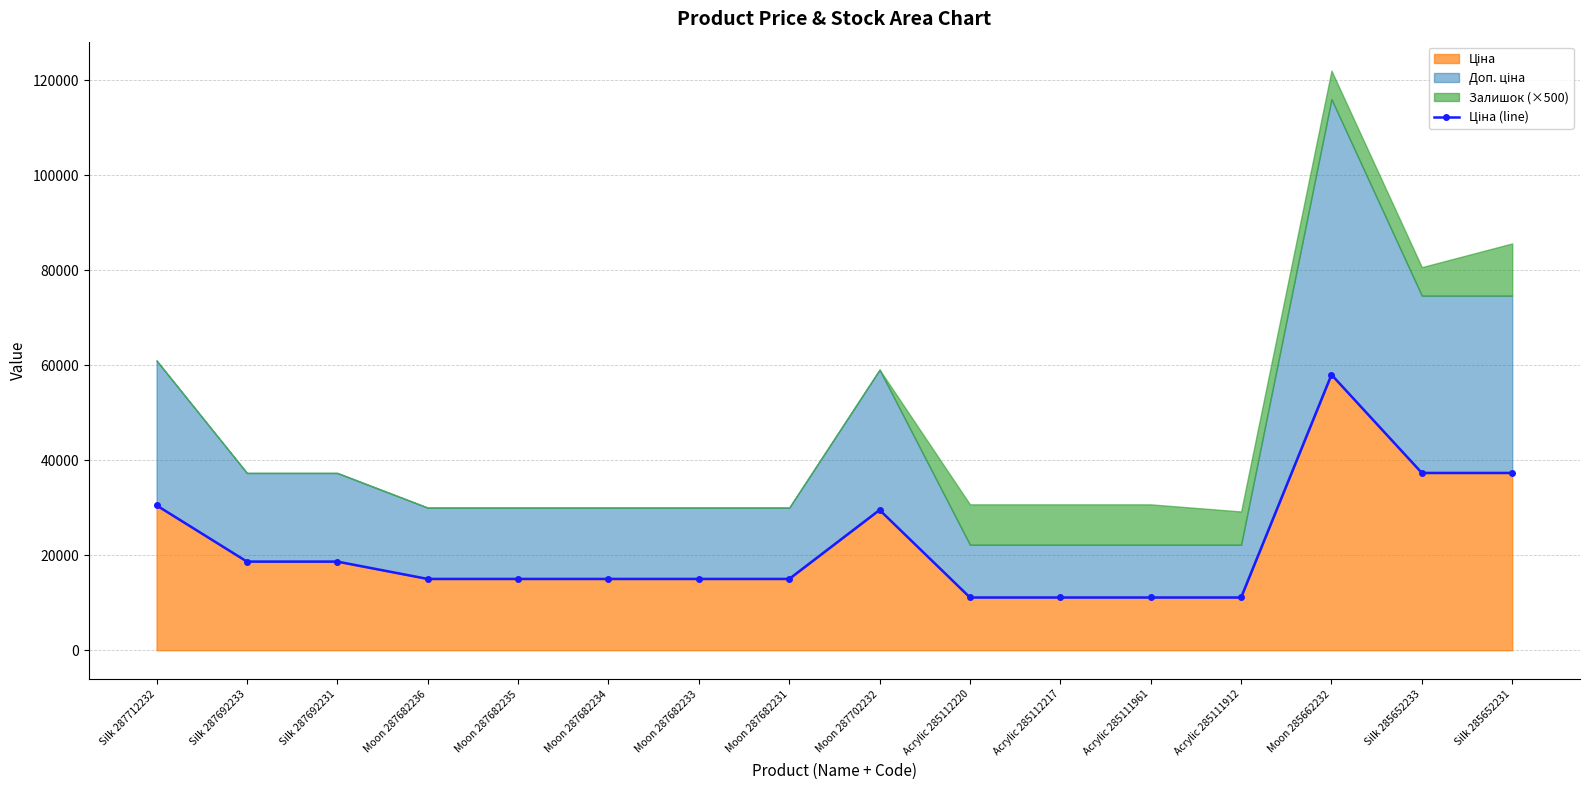

What is the minimum value shown in the chart?

11113.6